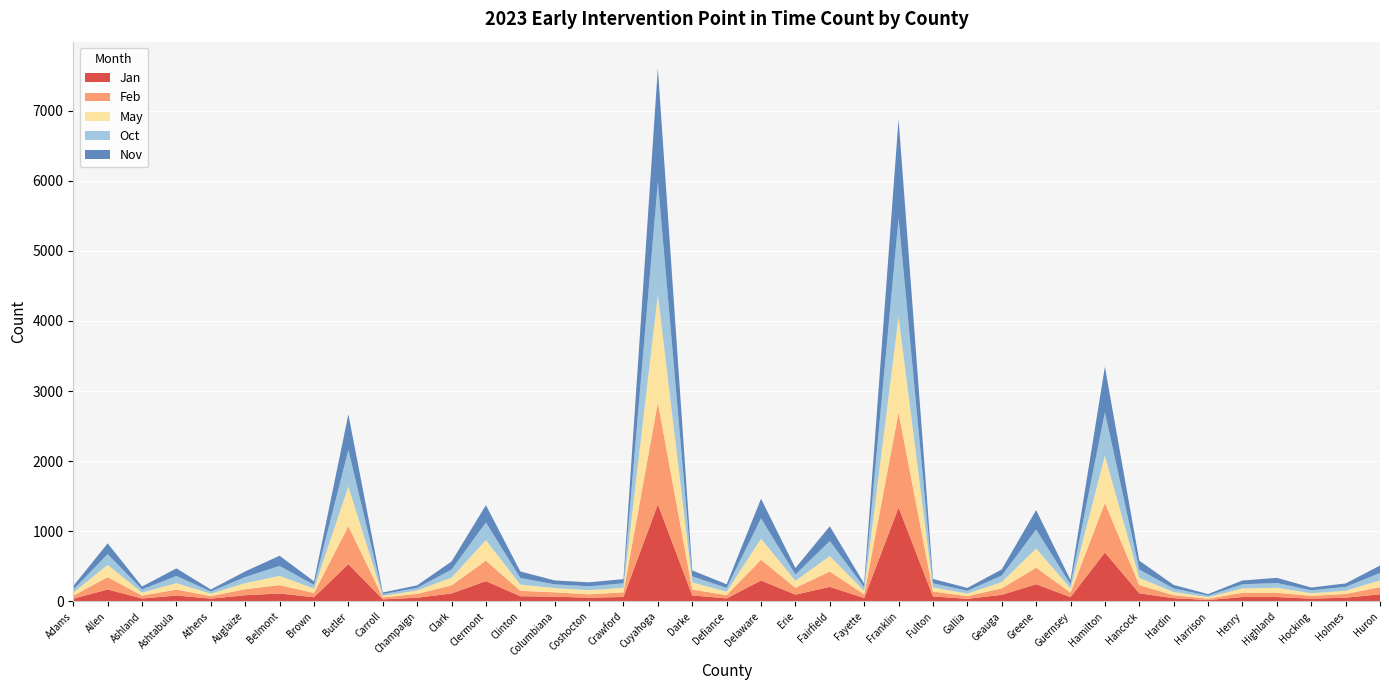

Reading left to right, transcribe all the data shown in this chart.

Jan: Adams=39	Allen=170	Ashland=41	Ashtabula=84	Athens=39	Auglaize=88	Belmont=113	Brown=59	Butler=532	Carroll=29	Champaign=53	Clark=113	Clermont=289	Clinton=74	Columbiana=67	Coshocton=53	Crawford=63	Cuyahoga=1385	Darke=85	Defiance=43	Delaware=298	Erie=97	Fairfield=207	Fayette=48	Franklin=1339	Fulton=71	Gallia=37	Geauga=94	Greene=245	Guernsey=61	Hamilton=698	Hancock=116	Hardin=46	Harrison=20	Henry=62	Highland=62	Hocking=40	Holmes=53	Huron=101
Feb: Adams=42	Allen=176	Ashland=41	Ashtabula=85	Athens=36	Auglaize=86	Belmont=119	Brown=61	Butler=541	Carroll=29	Champaign=54	Clark=116	Clermont=292	Clinton=77	Columbiana=63	Coshocton=48	Crawford=66	Cuyahoga=1451	Darke=85	Defiance=46	Delaware=296	Erie=97	Fairfield=219	Fayette=52	Franklin=1354	Fulton=70	Gallia=38	Geauga=92	Greene=236	Guernsey=65	Hamilton=705	Hancock=116	Hardin=43	Harrison=19	Henry=62	Highland=62	Hocking=40	Holmes=53	Huron=102
May: Adams=45	Allen=175	Ashland=44	Ashtabula=92	Athens=35	Auglaize=87	Belmont=132	Brown=63	Butler=567	Carroll=21	Champaign=49	Clark=111	Clermont=294	Clinton=89	Columbiana=60	Coshocton=59	Crawford=66	Cuyahoga=1544	Darke=102	Defiance=49	Delaware=302	Erie=100	Fairfield=220	Fayette=50	Franklin=1369	Fulton=58	Gallia=37	Geauga=90	Greene=274	Guernsey=60	Hamilton=674	Hancock=104	Hardin=45	Harrison=22	Henry=61	Highland=71	Hocking=37	Holmes=46	Huron=98
Oct: Adams=44	Allen=153	Ashland=45	Ashtabula=102	Athens=31	Auglaize=87	Belmont=142	Brown=52	Butler=520	Carroll=24	Champaign=37	Clark=113	Clermont=252	Clinton=94	Columbiana=53	Coshocton=56	Crawford=64	Cuyahoga=1603	Darke=86	Defiance=54	Delaware=288	Erie=90	Fairfield=215	Fayette=51	Franklin=1403	Fulton=60	Gallia=40	Geauga=92	Greene=270	Guernsey=57	Hamilton=621	Hancock=118	Hardin=50	Harrison=21	Henry=59	Highland=68	Hocking=42	Holmes=55	Huron=105
Nov: Adams=49	Allen=154	Ashland=42	Ashtabula=108	Athens=29	Auglaize=80	Belmont=145	Brown=51	Butler=508	Carroll=24	Champaign=36	Clark=116	Clermont=246	Clinton=93	Columbiana=56	Coshocton=56	Crawford=59	Cuyahoga=1619	Darke=84	Defiance=52	Delaware=280	Erie=92	Fairfield=211	Fayette=52	Franklin=1412	Fulton=61	Gallia=40	Geauga=88	Greene=277	Guernsey=62	Hamilton=649	Hancock=127	Hardin=51	Harrison=22	Henry=54	Highland=73	Hocking=39	Holmes=49	Huron=105